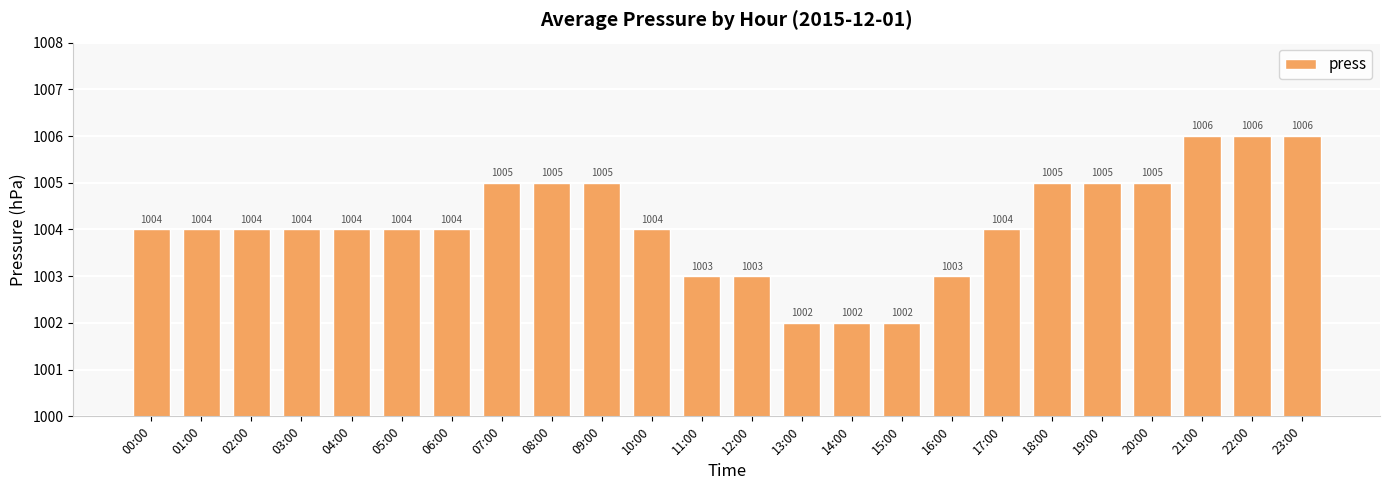

The chart shows a value of 346 at 04:00. True or false?

False